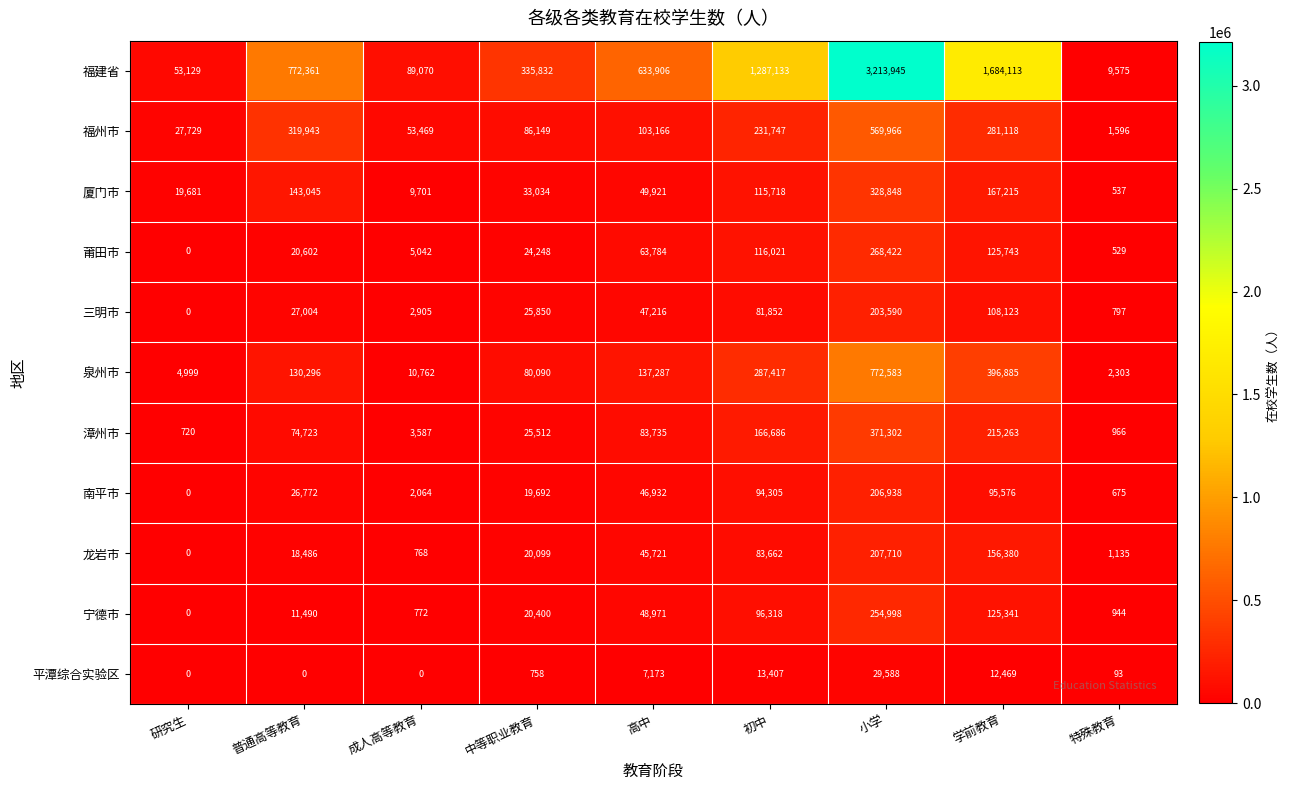

Is it true that 福州市 equals 569966 at 小学?

True